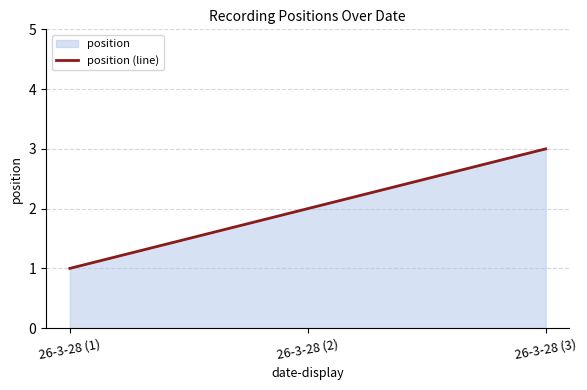

What value does the data have at 26-3-28 (1)?

1